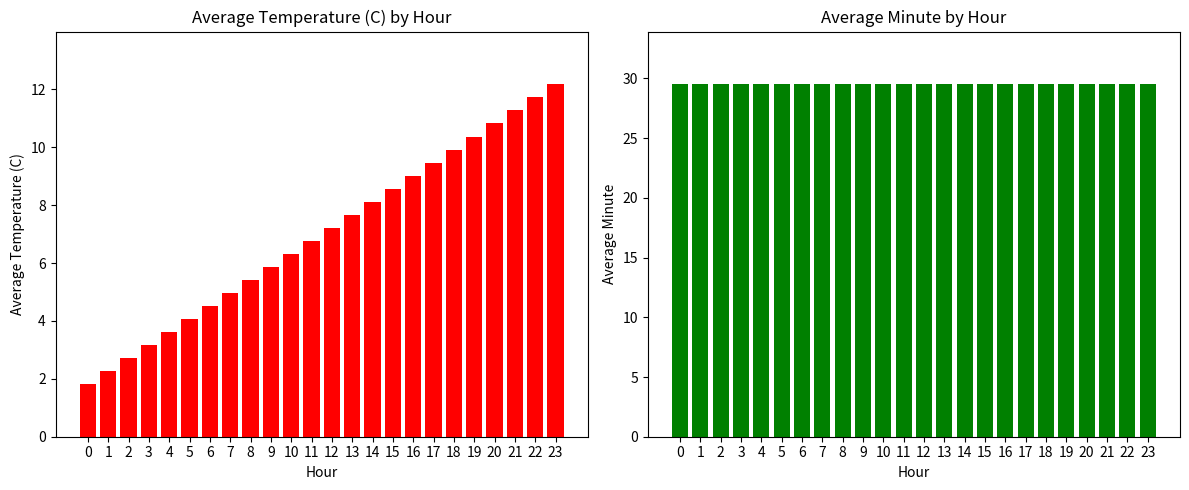

How many data points does each series have?

24